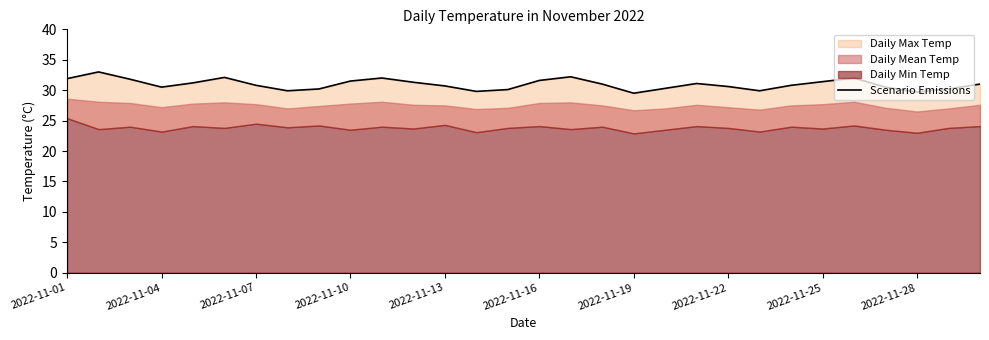

What is the sum of all values?

928.6